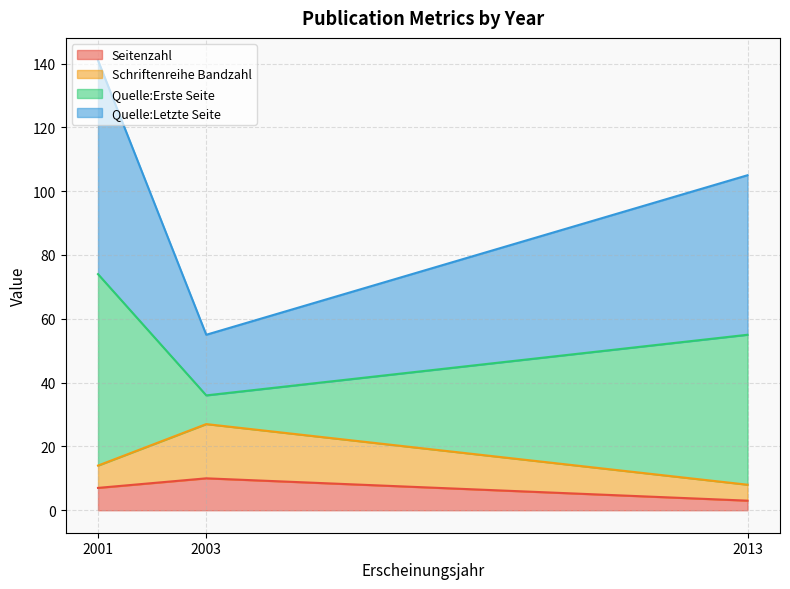

What is the maximum value for Seitenzahl?

10